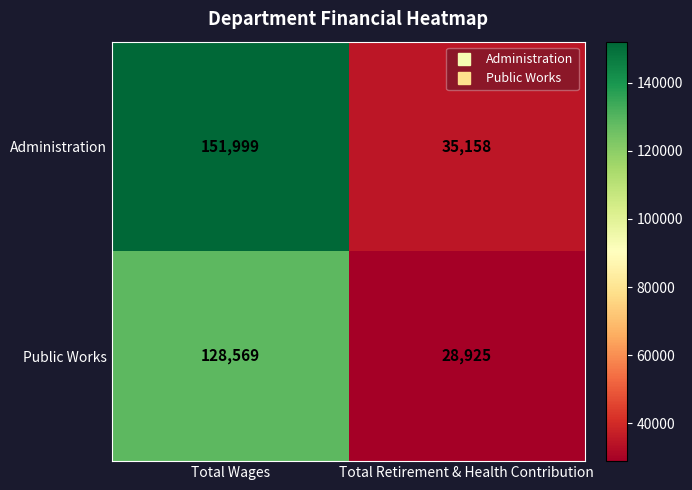

The value of Public Works at Total Wages is 50563. True or false?

False